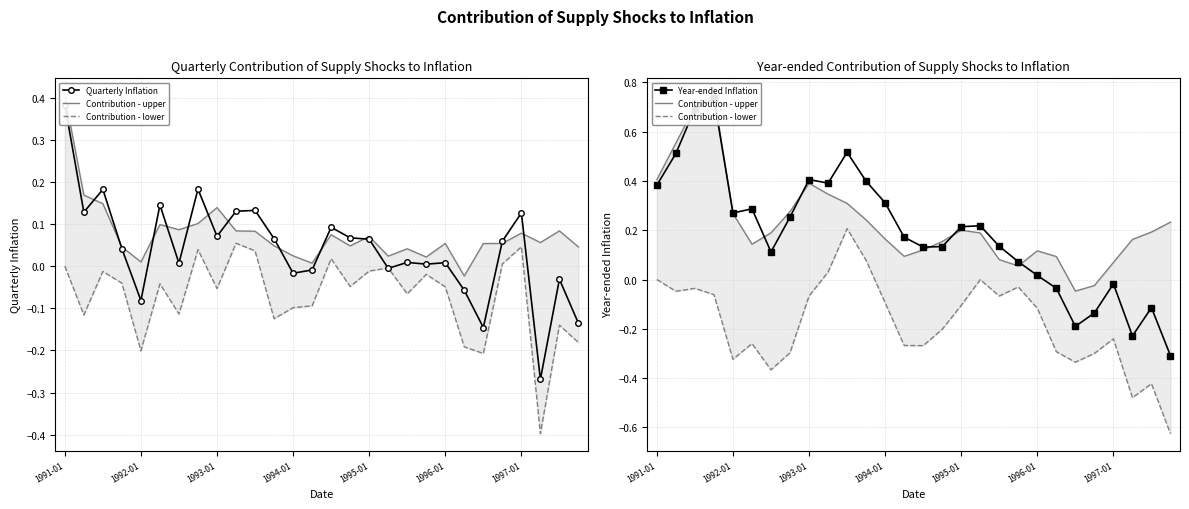

The Quarterly Inflation series shows -0.1 at 25. True or false?

False